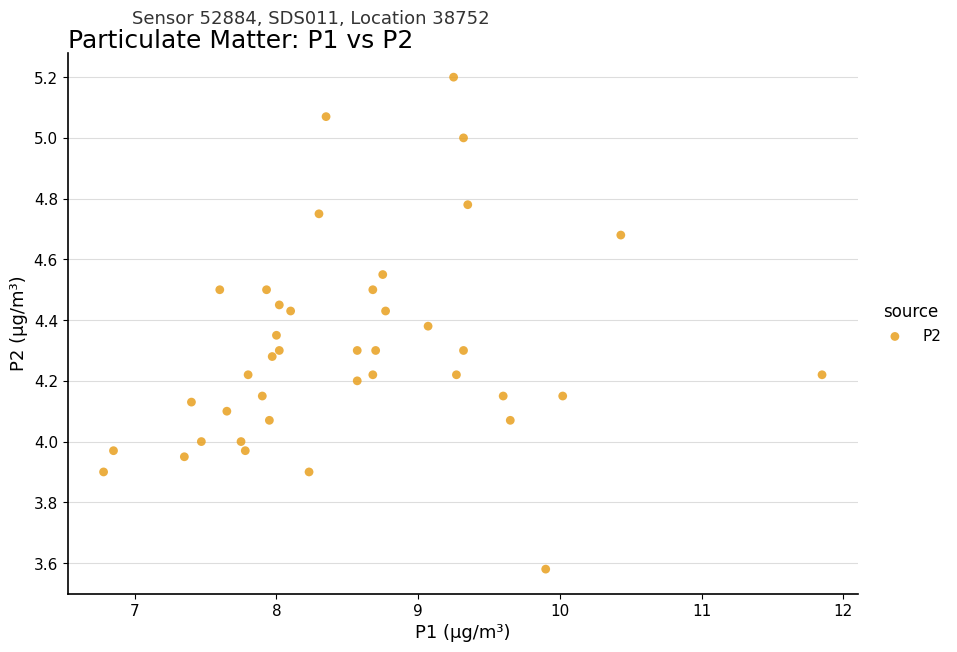

What is the range of Y values (max minus min)?

1.6